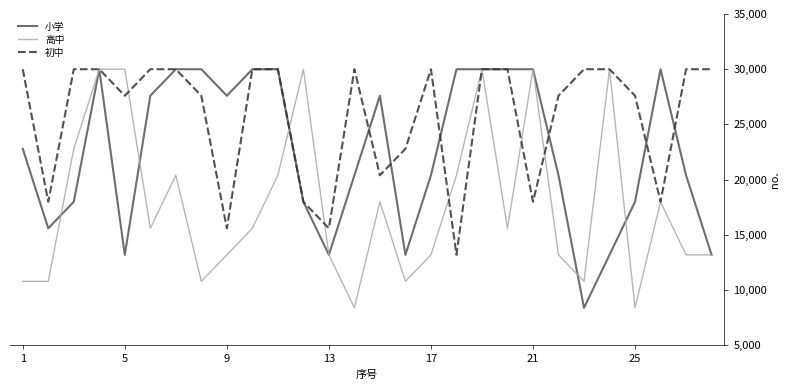

What is the sum of all 小学 values?

631200